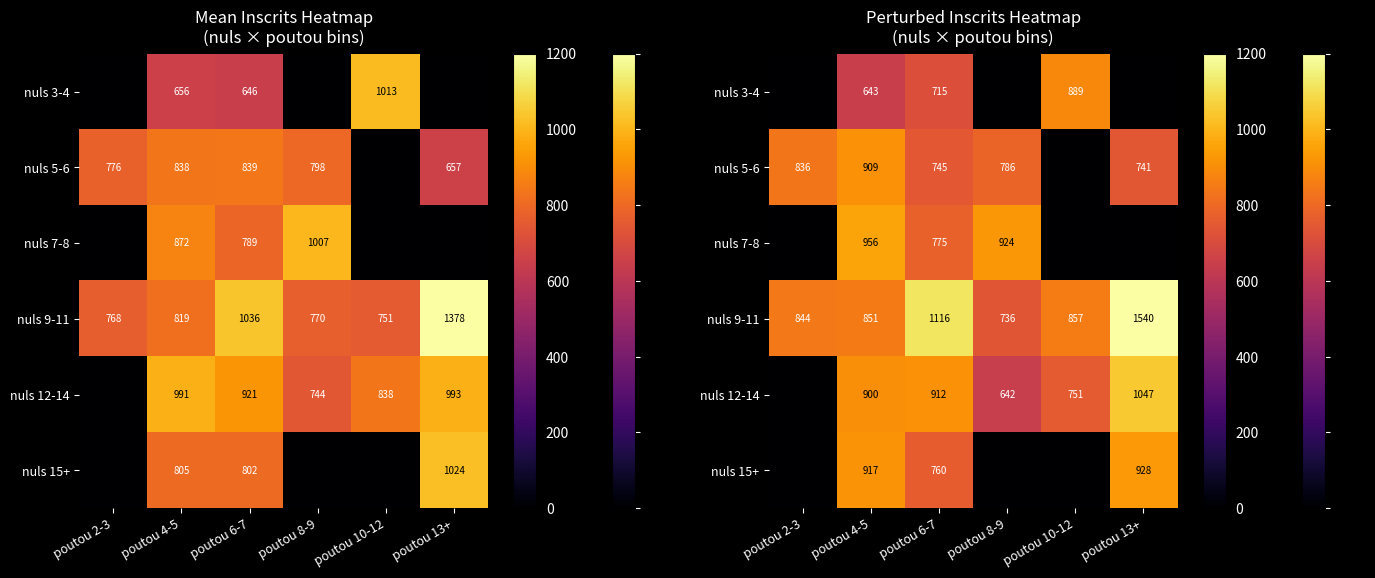

At which category does the chart reach its peak across all series?

poutou 13+